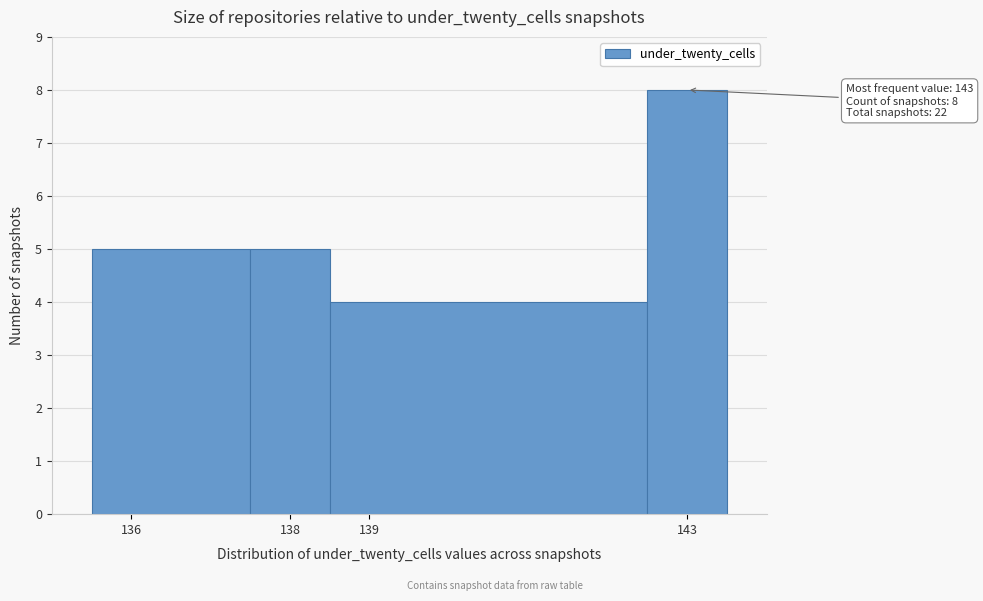

Over which range of the x-axis is the bar tallest?

142.5 to 143.5